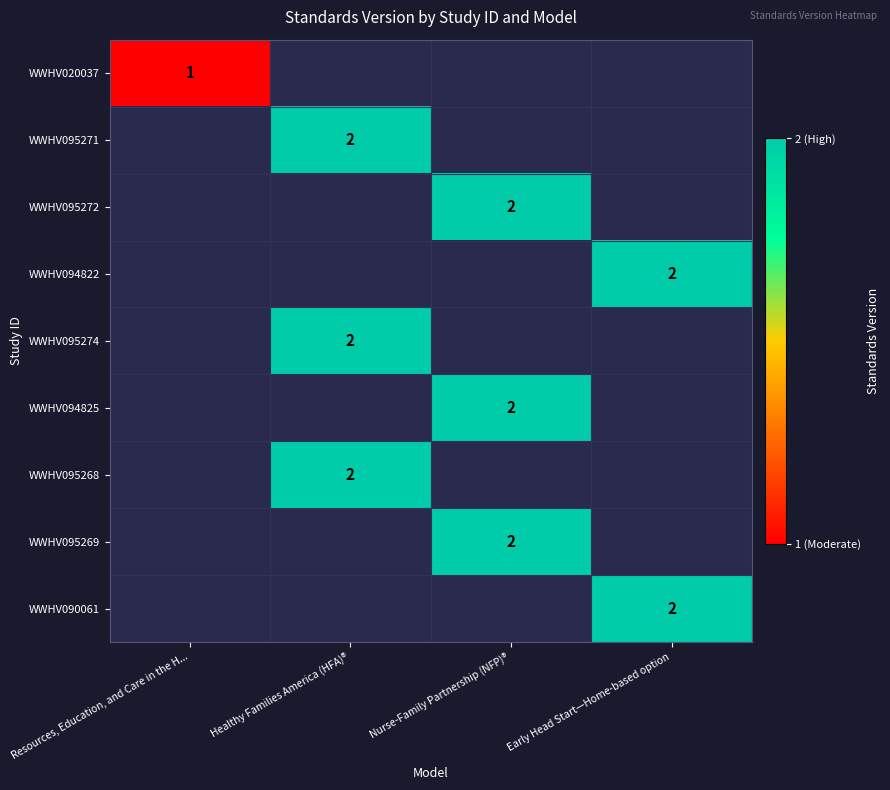

Which category has the lowest value across all series?

Resources, Education, and Care in the H...